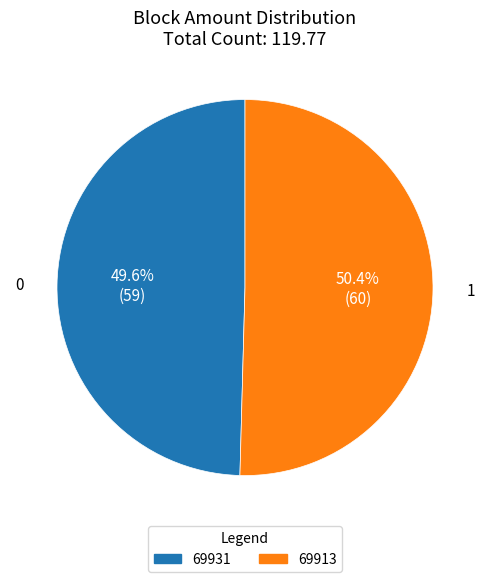

Is 69931 the majority of the pie?

No